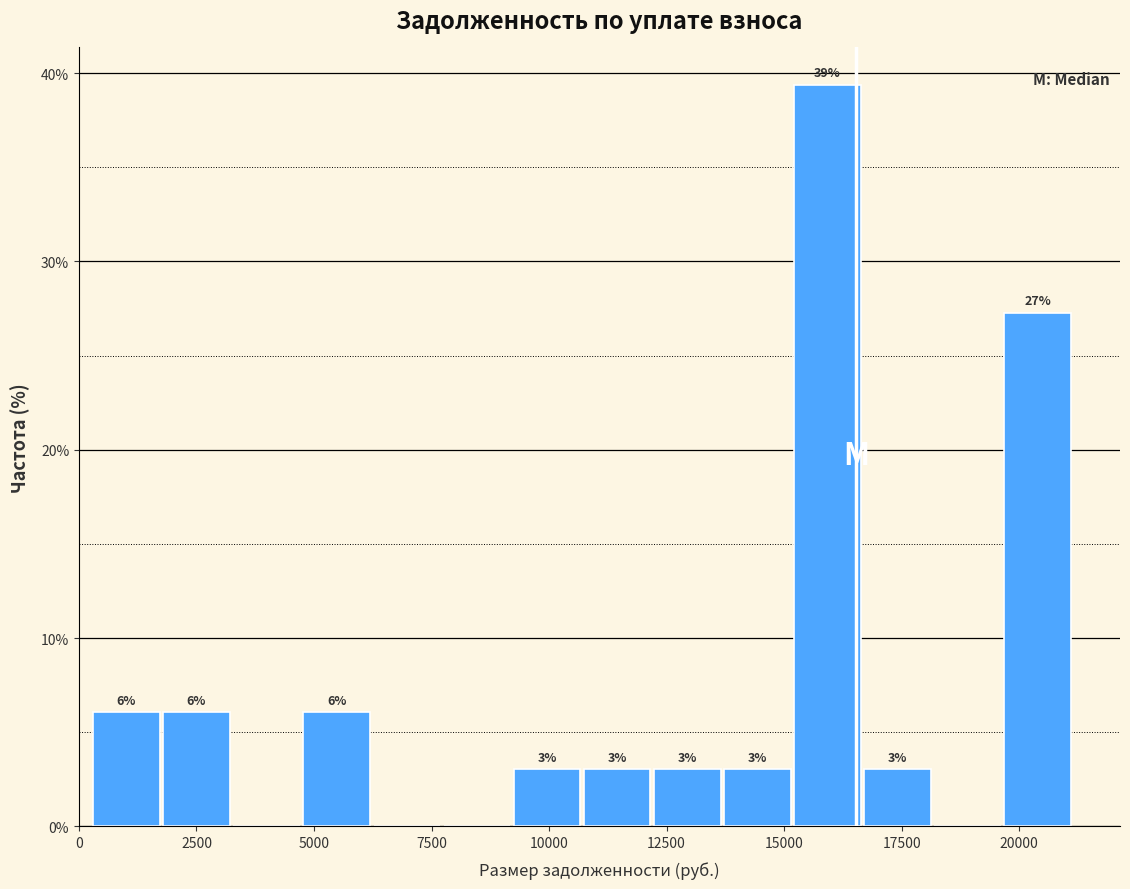

Around what value on the x-axis is the tallest bar? Give the approximate position of its centre, as read against the axis.

16000